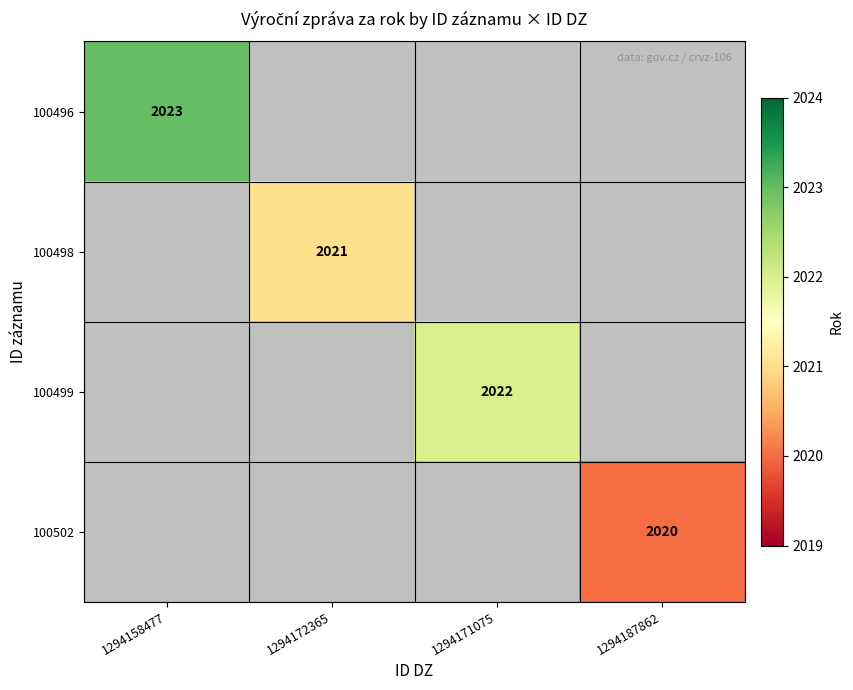

The value of 100498 at 1294172365 is 3181. True or false?

False